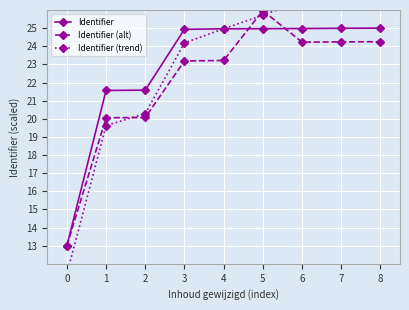

What is the sum of the Identifier (trend) values at 0 and 5?

37.2